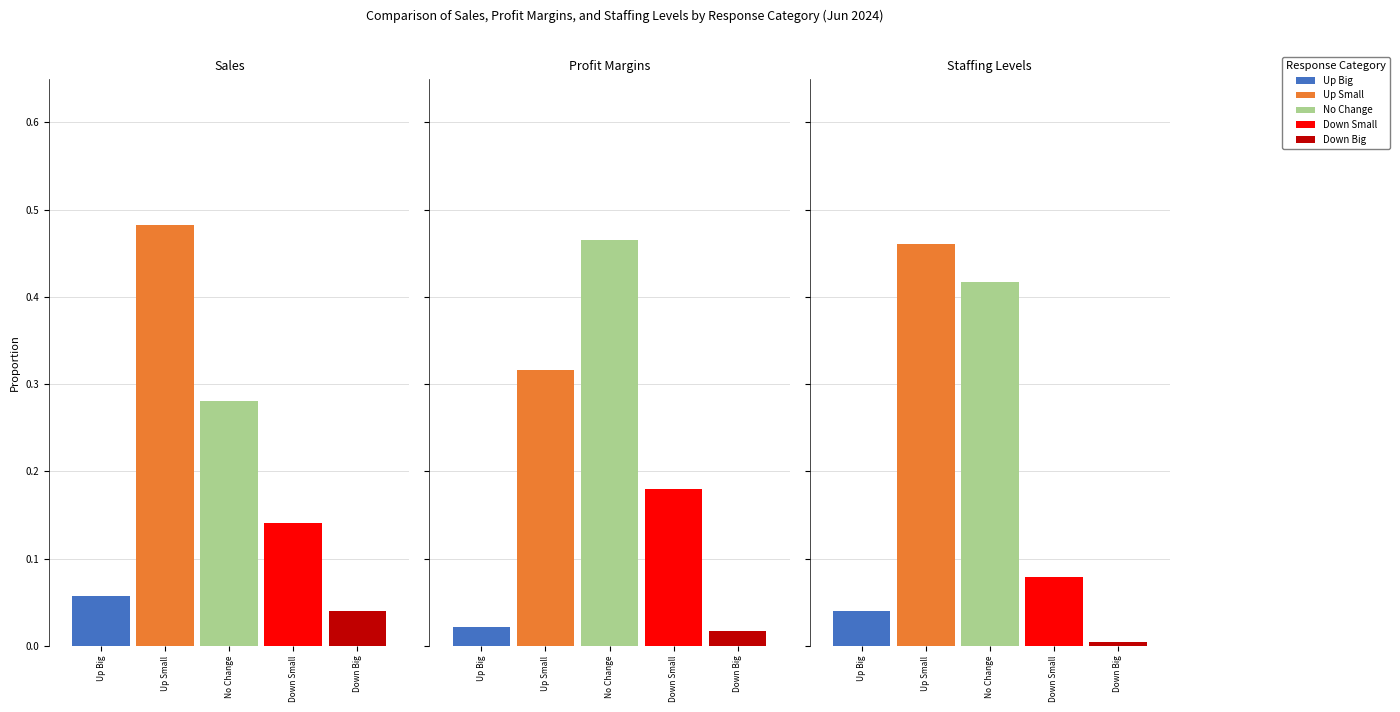

True or false: Down Big has a value of 0.0 at Staffing Levels.

False